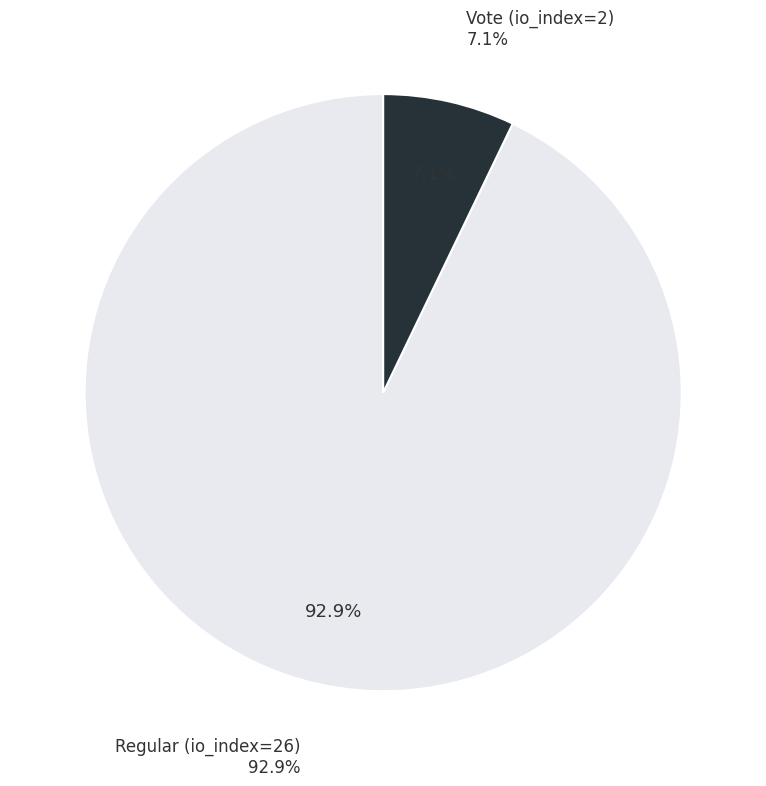

How much of the chart is everything except Regular (io_index=26)?

7.1%